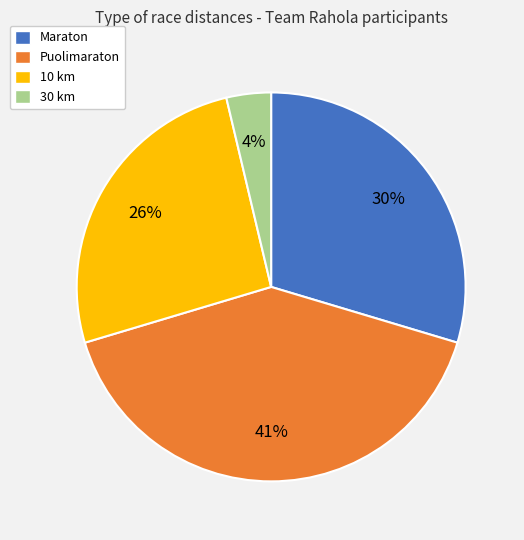

Do 10 km and Puolimaraton together represent more than half of the pie?

Yes